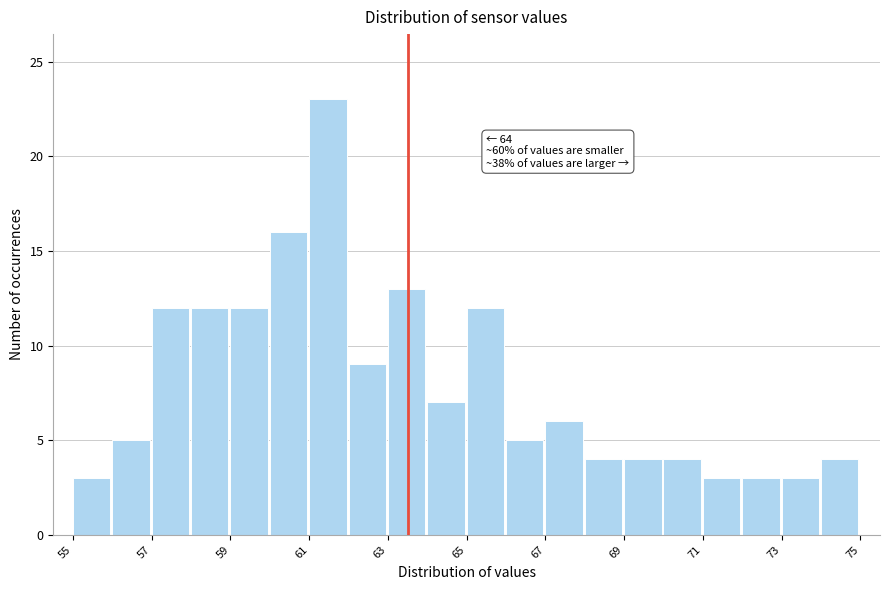

Over which range of the x-axis is the bar tallest?

61 to 62